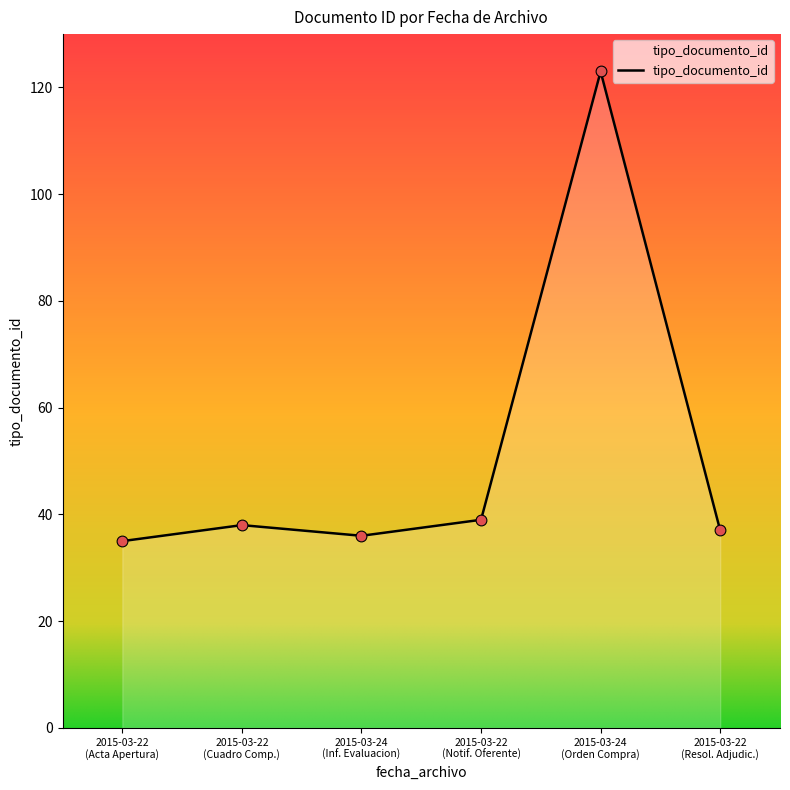

What is the greatest value displayed?

123